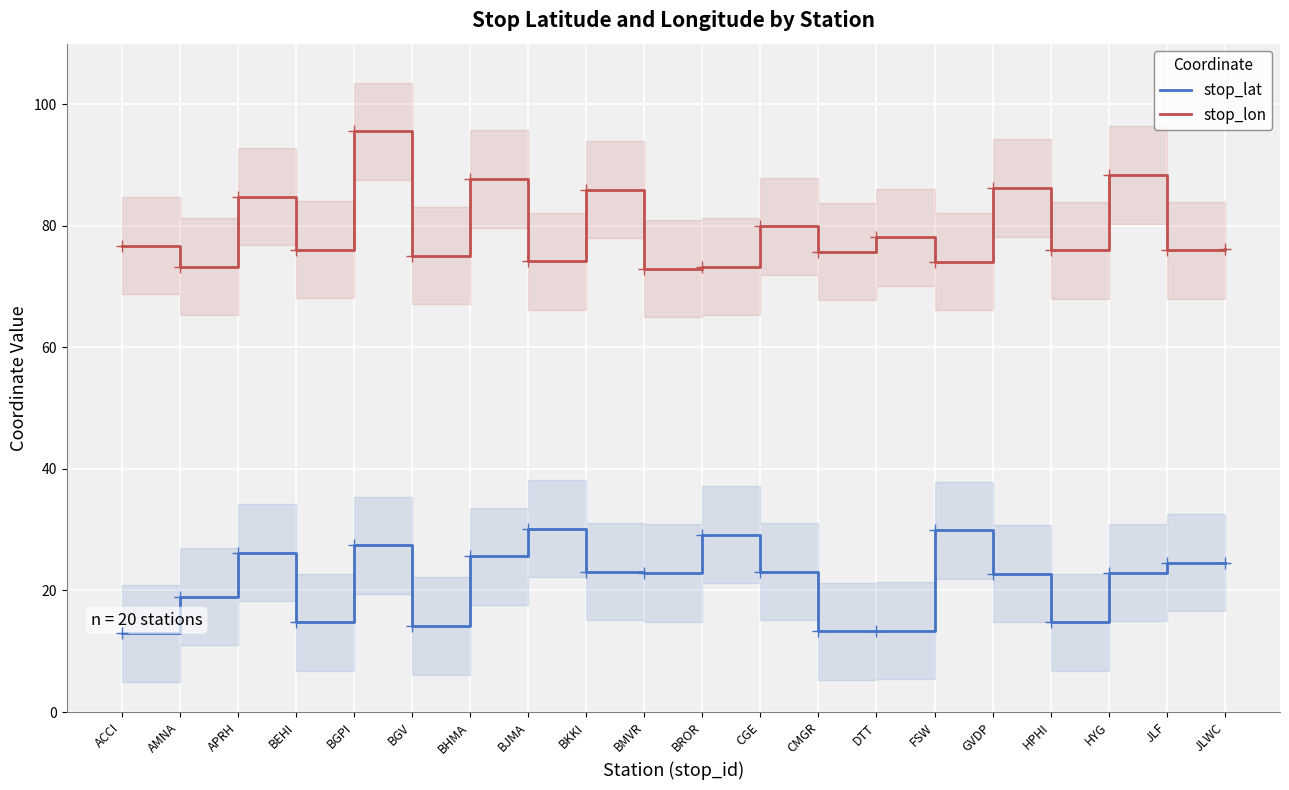

List the series in order of their overall mean, highest first.

stop_lon, stop_lat